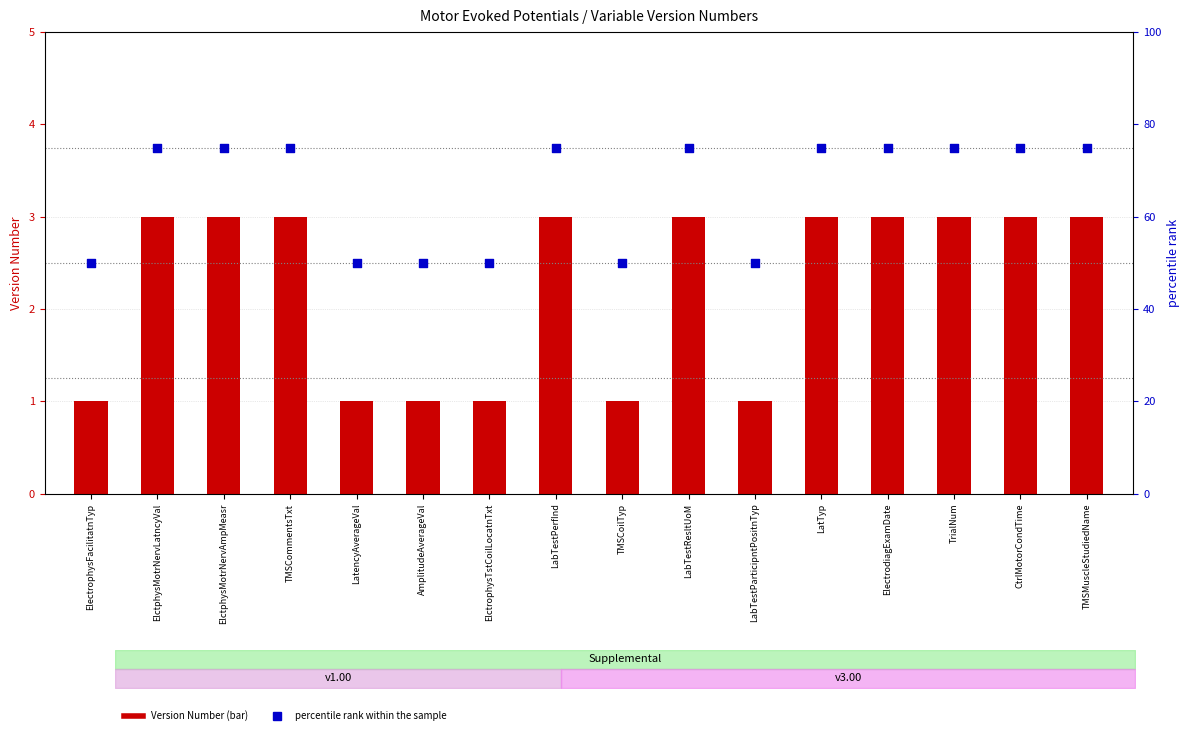

What is the total value across all series at AmplitudeAverageVal?

51